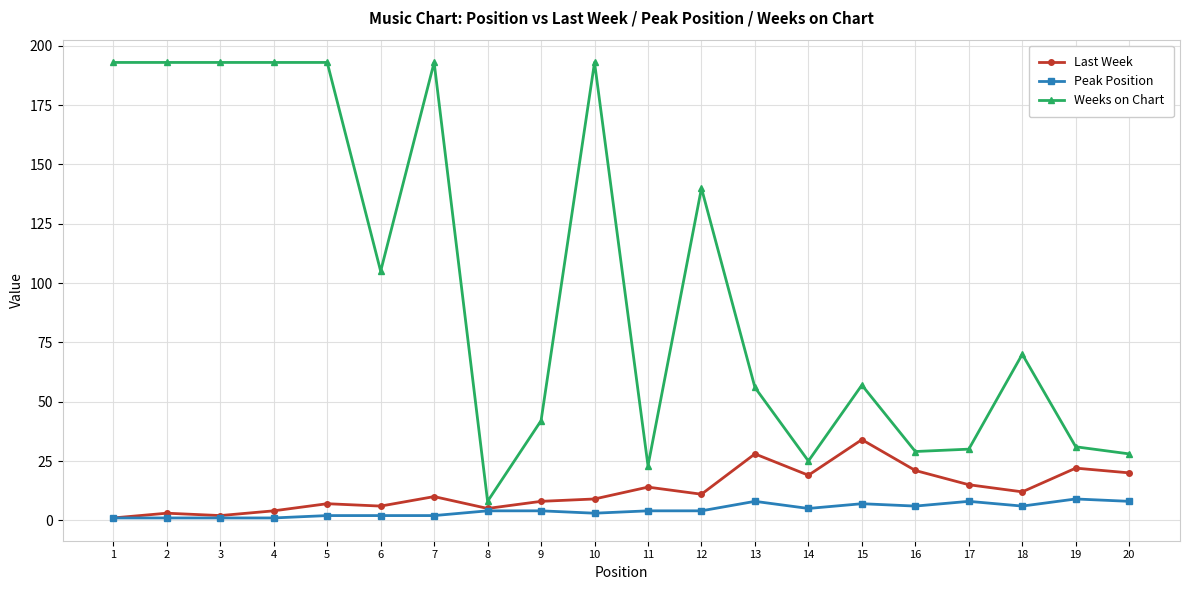

What are all the series names shown in the legend?

Last Week, Peak Position, Weeks on Chart